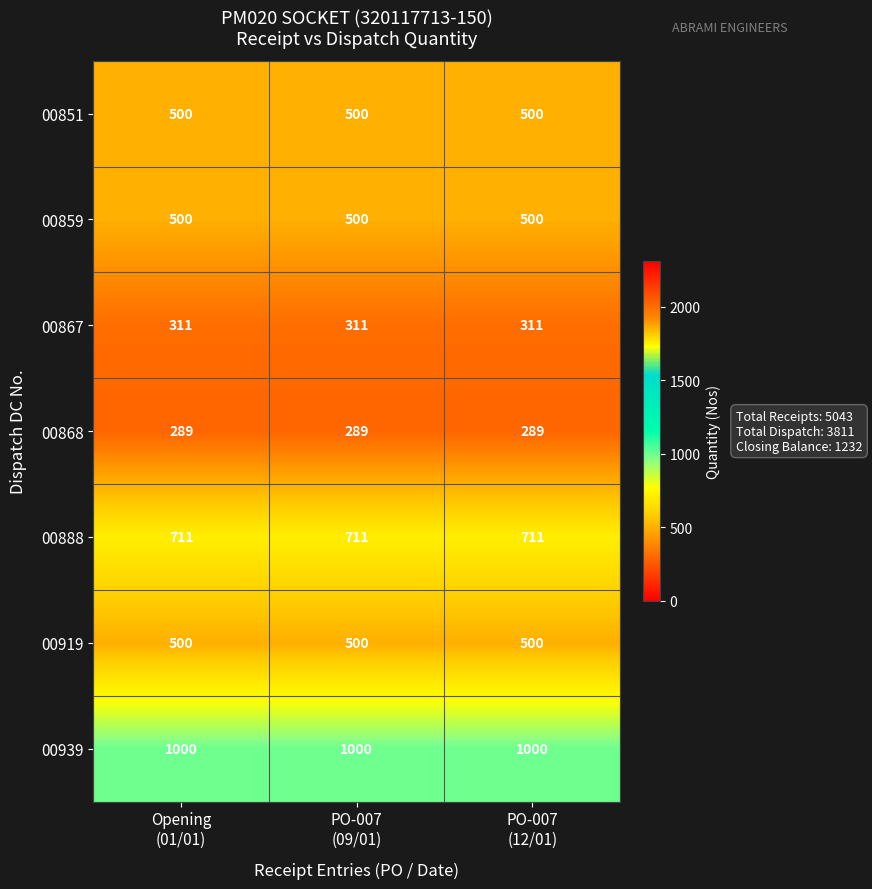

What is the minimum value shown in the chart?

289